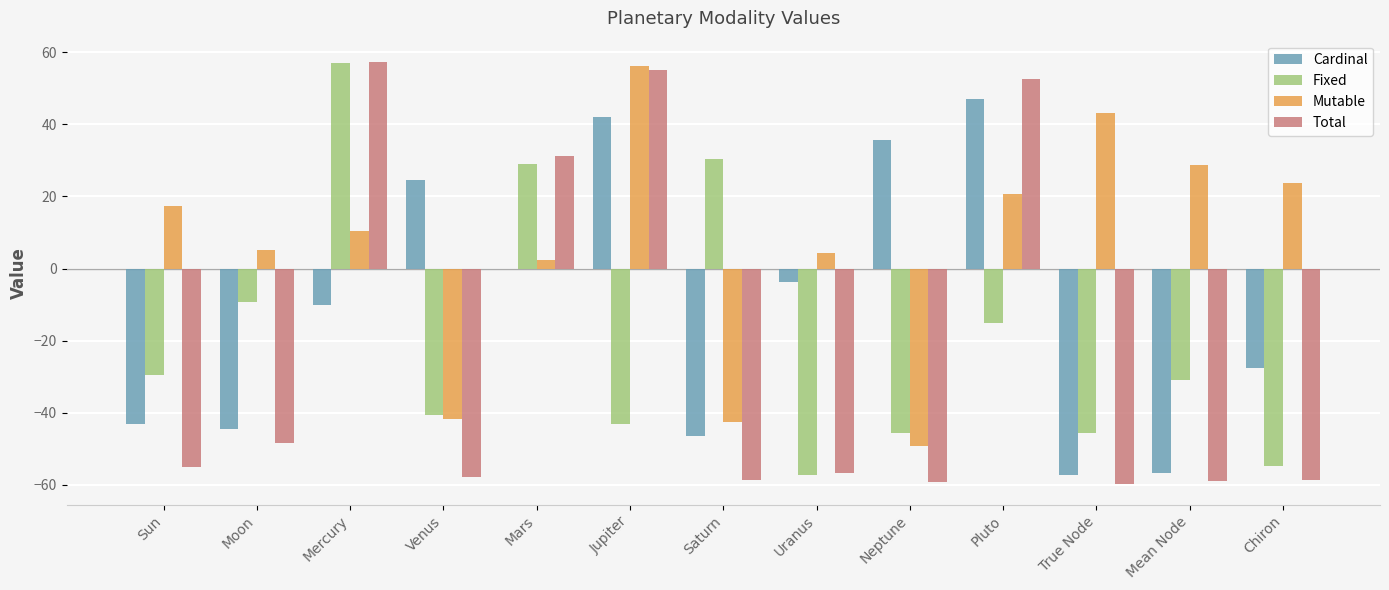

Are the bars horizontal?

No